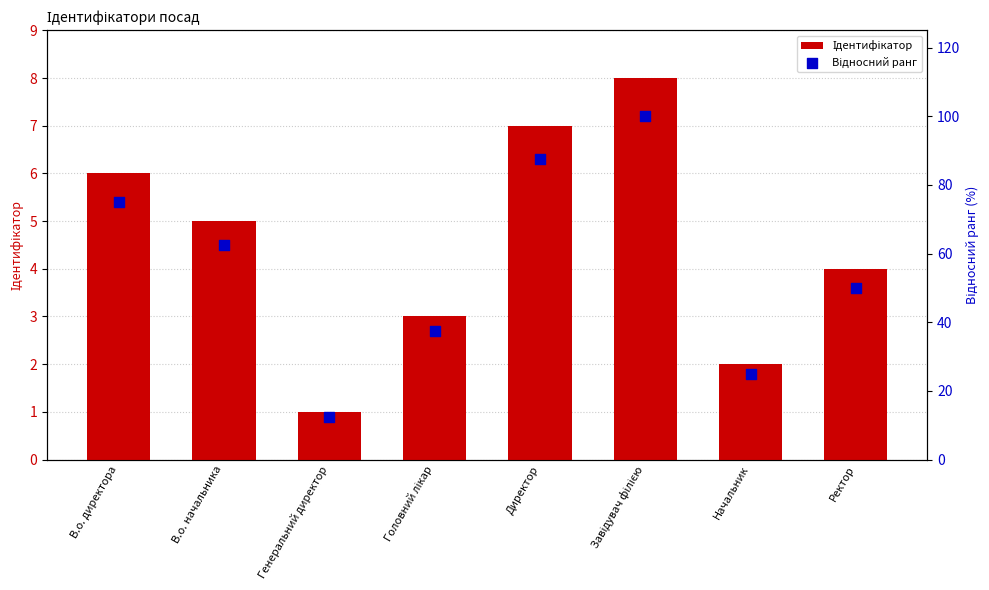

Which series has the largest Y range (max minus min)?

Відносний ранг